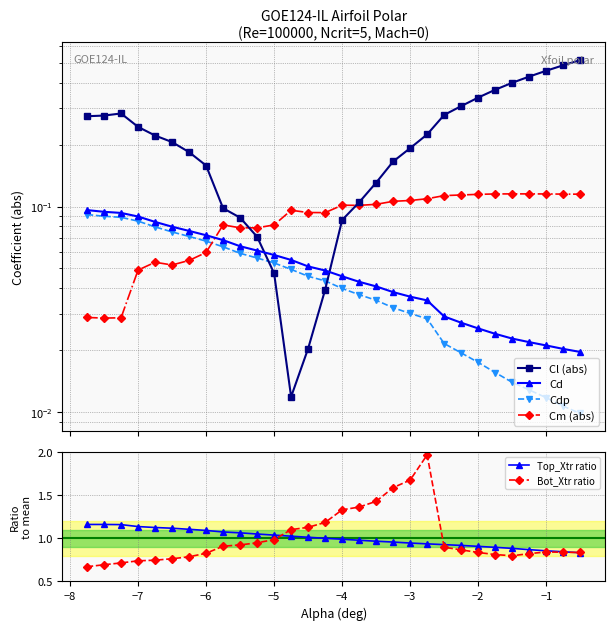

The Cm (abs) series shows 0.0 at 16. True or false?

False